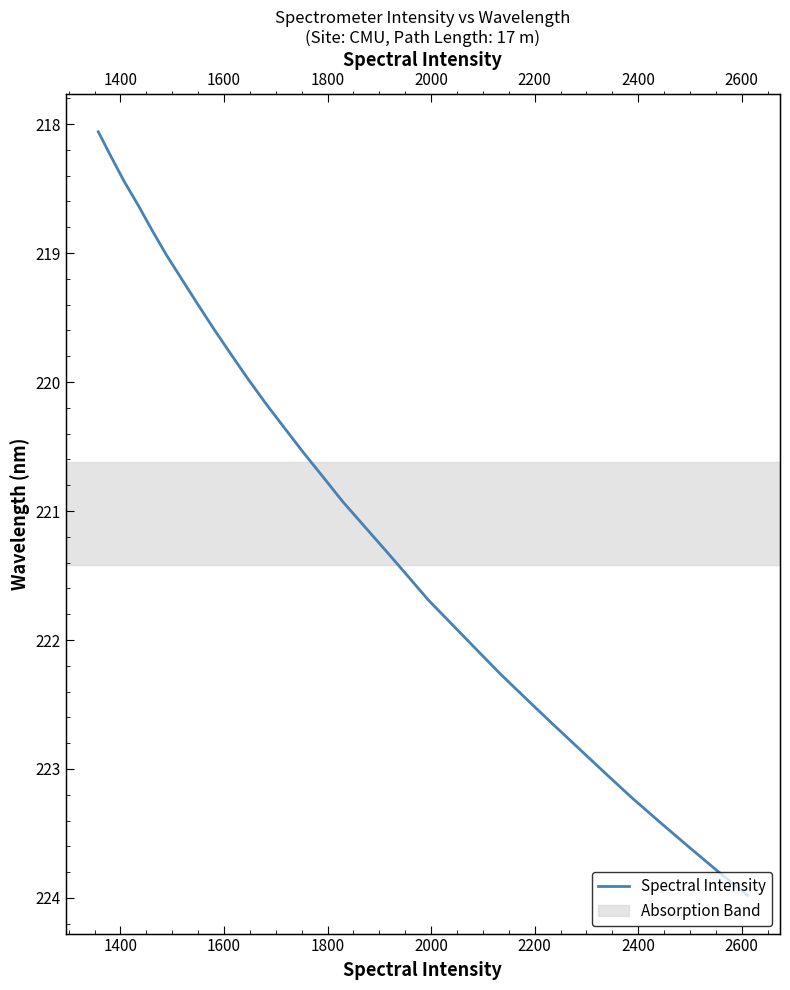

How many values exceed 221?

16